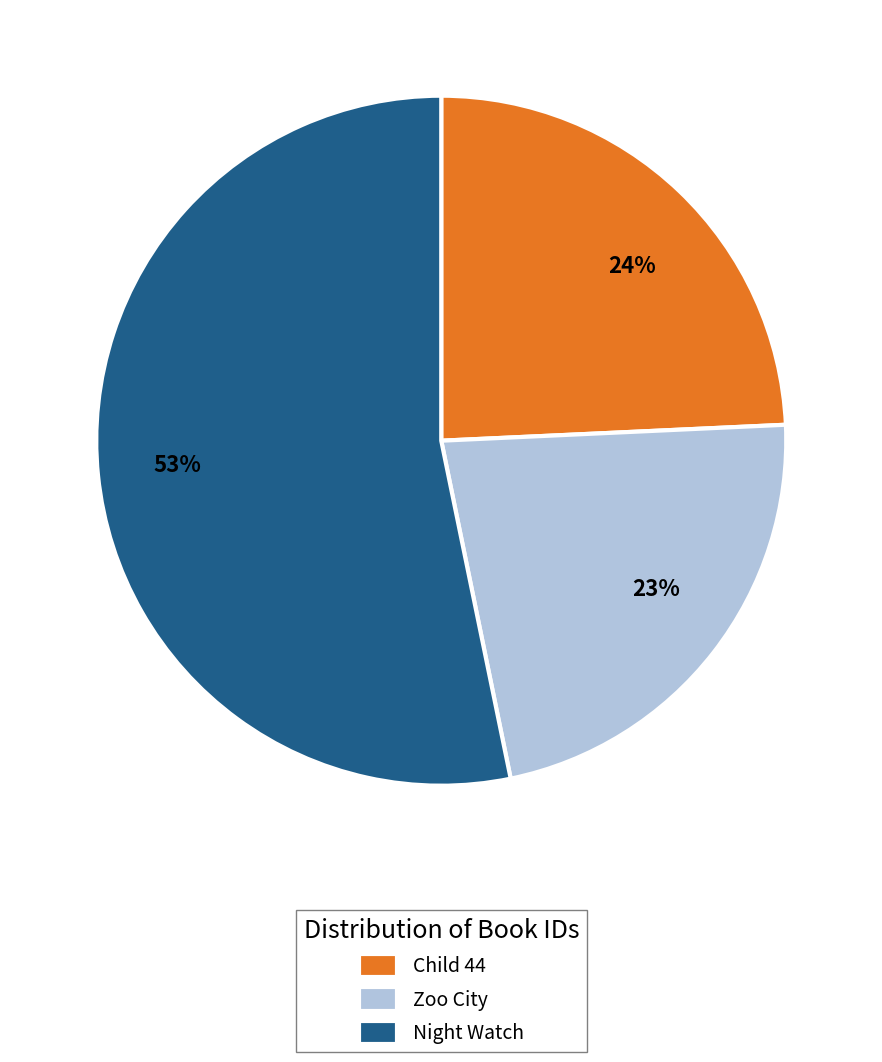

What is the smallest slice in the pie chart?

Zoo City